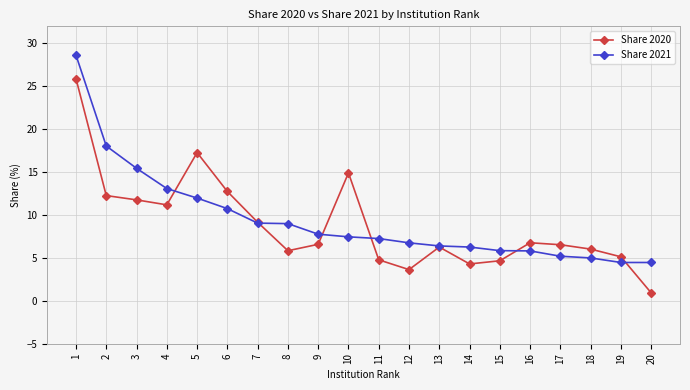

List the series in order of their peak value, lowest first.

Share 2020, Share 2021